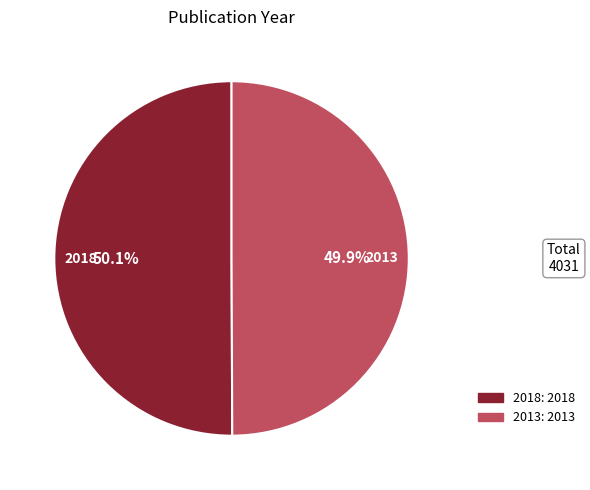

What percentage do 2013 and 2018 together represent?

100.0%